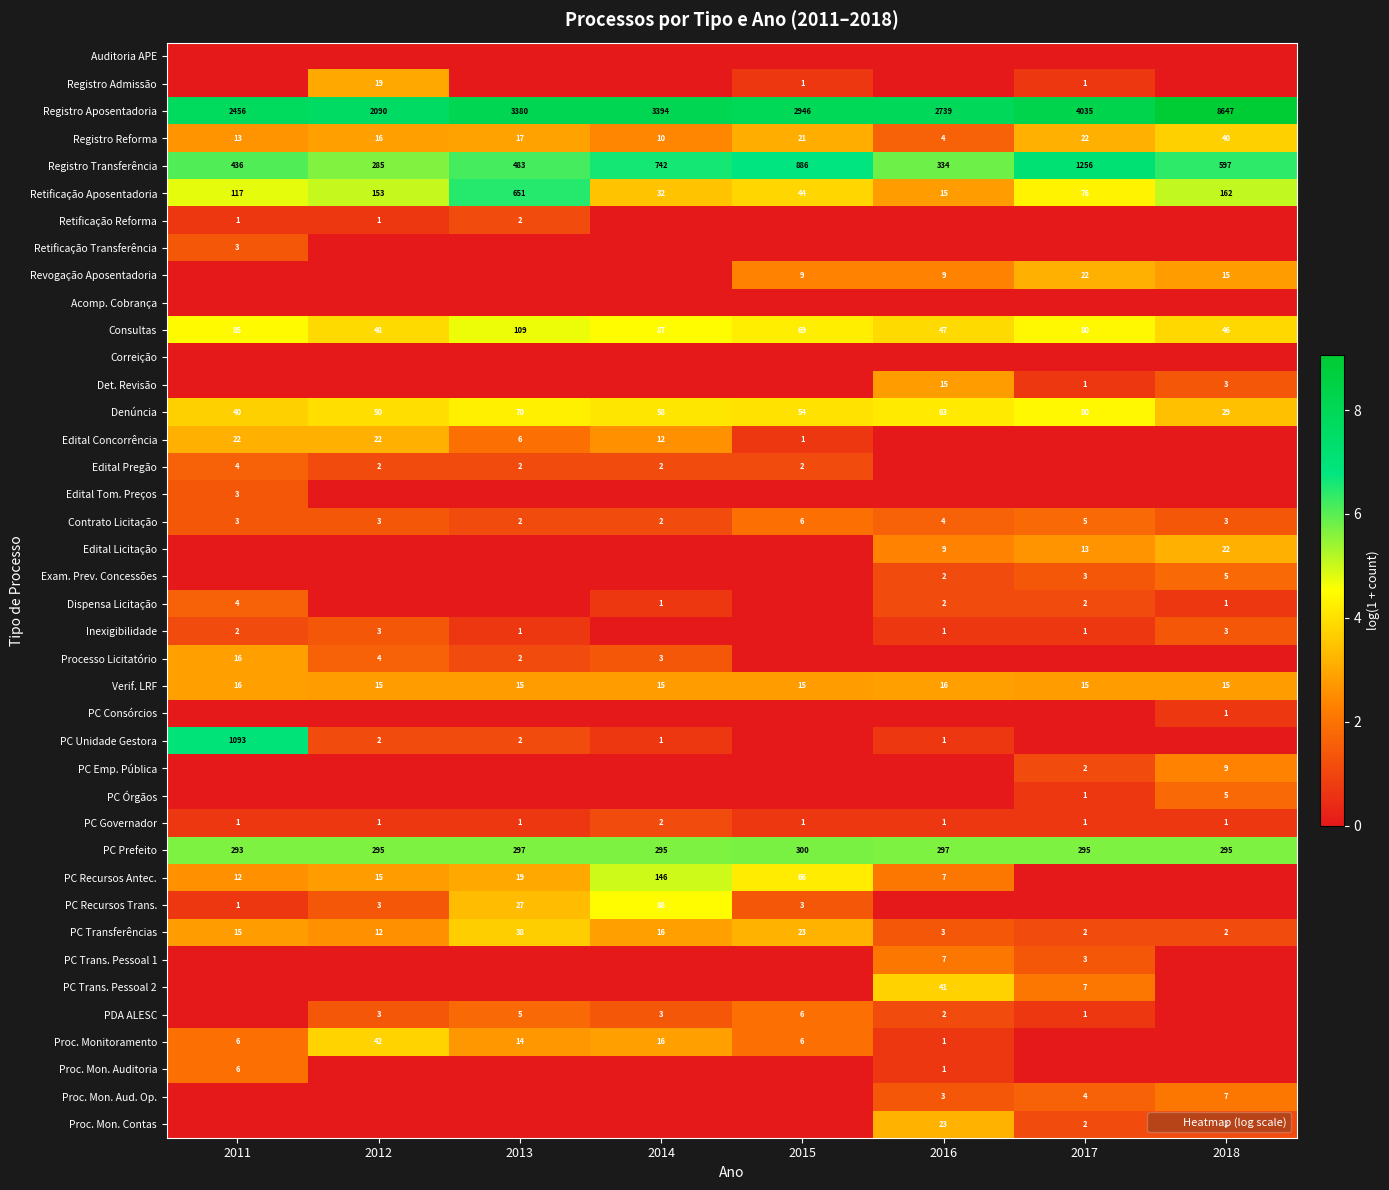

List the series in order of their peak value, lowest first.

Auditoria APE, Acomp. Cobrança, Correição, PC Consórcios, Retificação Reforma, PC Governador, Retificação Transferência, Edital Tom. Preços, Inexigibilidade, Edital Pregão, Dispensa Licitação, Exam. Prev. Concessões, PC Órgãos, Contrato Licitação, PDA ALESC, Proc. Mon. Auditoria, PC Trans. Pessoal 1, Proc. Mon. Aud. Op., PC Emp. Pública, Det. Revisão, Processo Licitatório, Verif. LRF, Registro Admissão, Revogação Aposentadoria, Edital Concorrência, Edital Licitação, Proc. Mon. Contas, PC Transferências, Registro Reforma, PC Trans. Pessoal 2, Proc. Monitoramento, Denúncia, PC Recursos Trans., Consultas, PC Recursos Antec., PC Prefeito, Retificação Aposentadoria, PC Unidade Gestora, Registro Transferência, Registro Aposentadoria